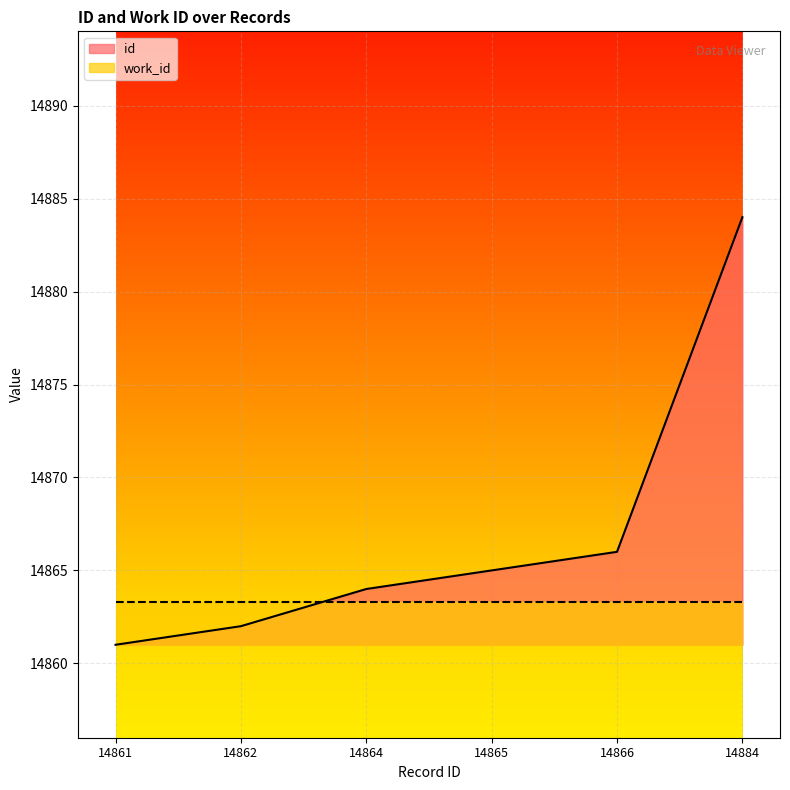

Which series has the largest range (max minus min)?

id